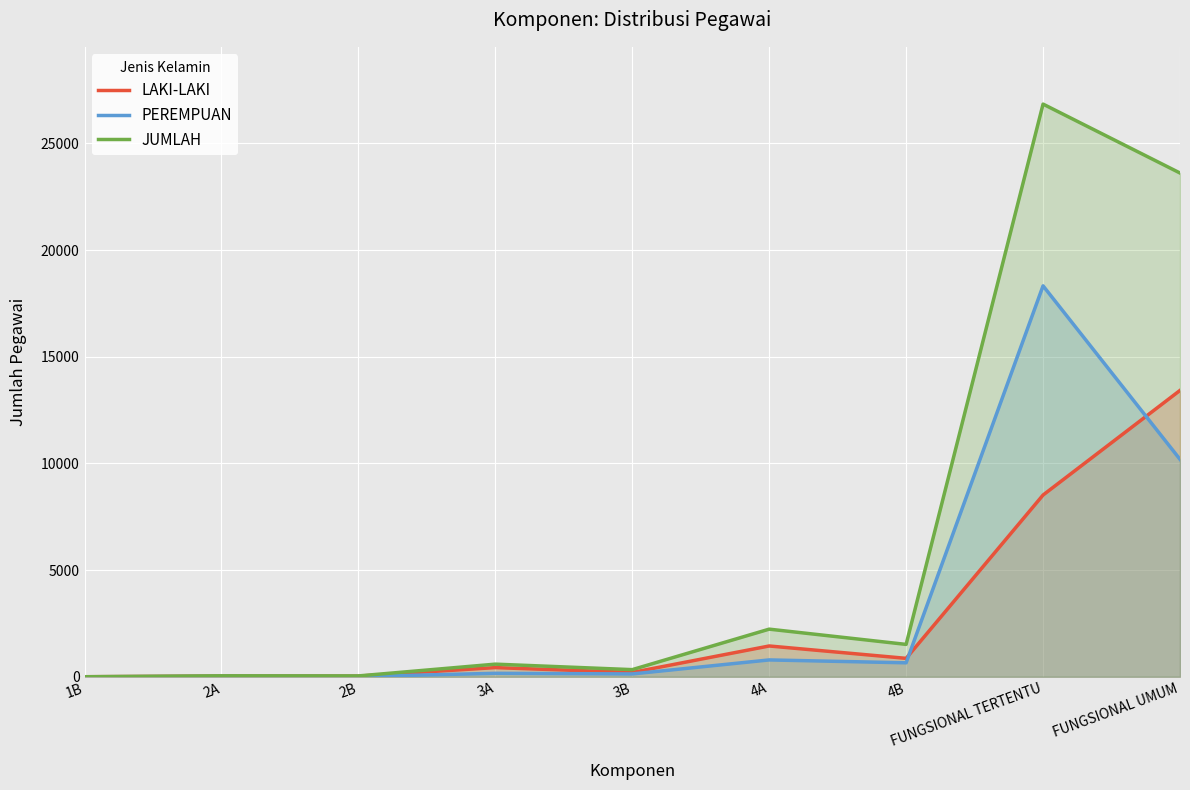

How many values in PEREMPUAN are above zero?

8